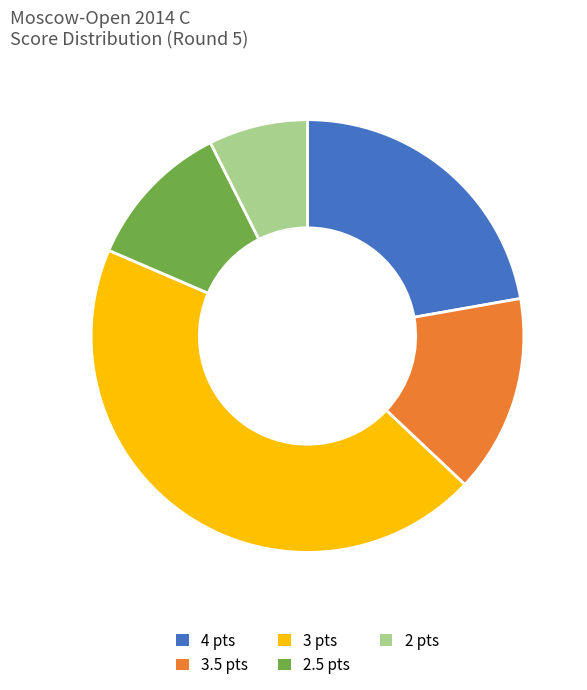

How many slices are in this pie chart?

5